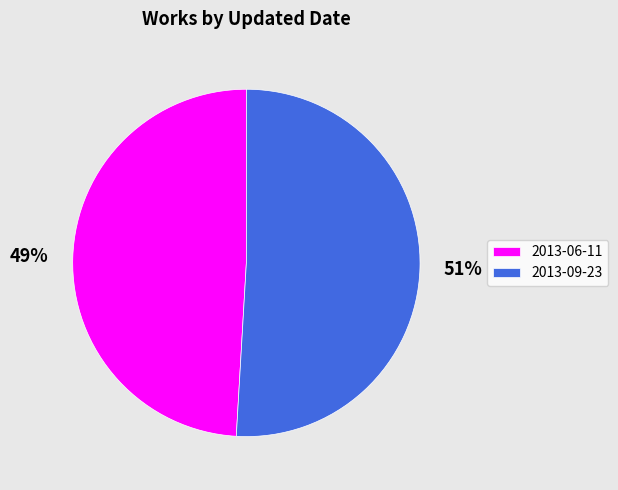

What is the ratio of the value at 2013-06-11 to the value at 2013-09-23?

1.0